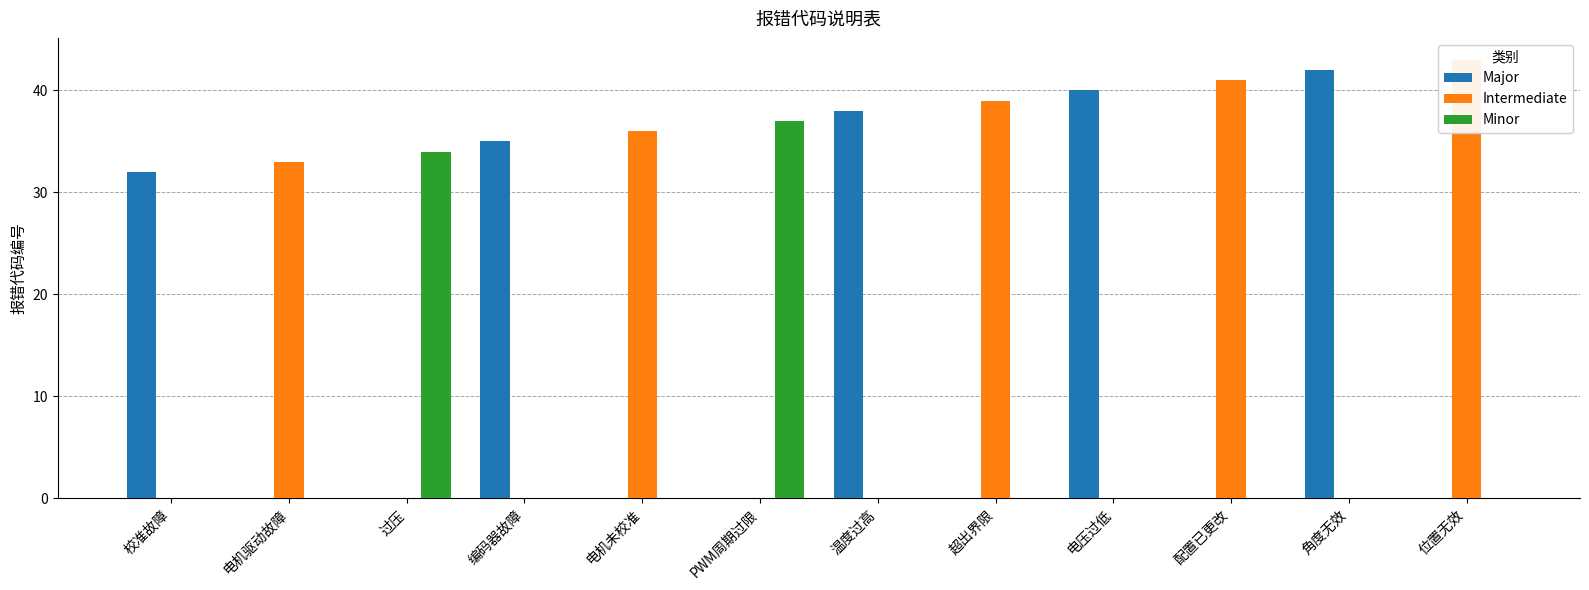

Where is Intermediate nearest to the value 21?

电机驱动故障